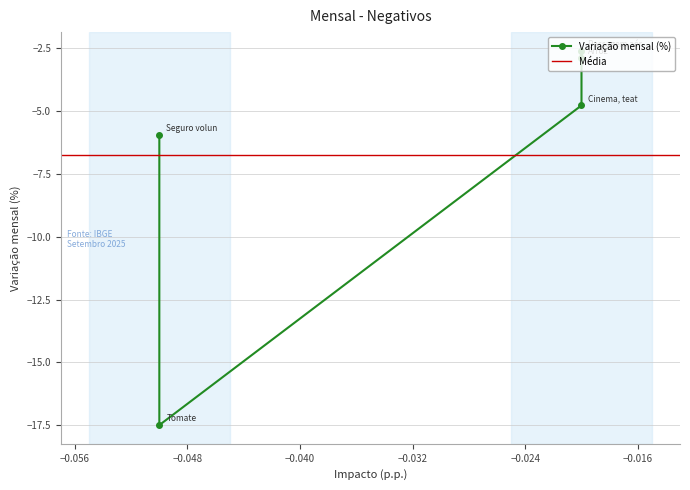

What is the greatest value displayed?

-2.6